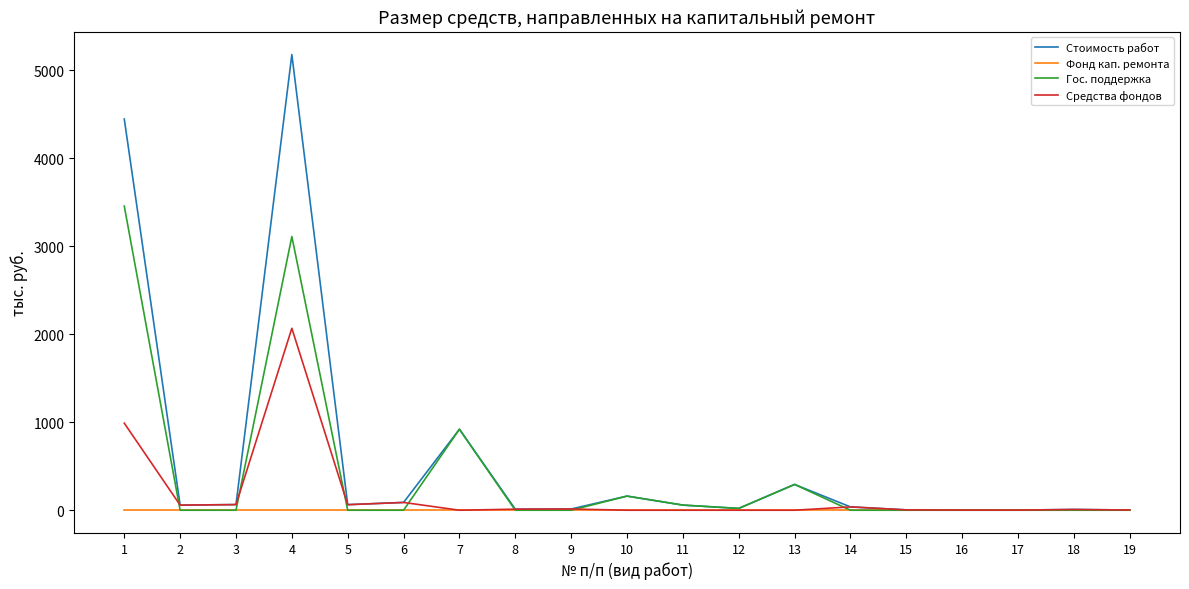

The value of Фонд кап. ремонта at 7 is 0.0. True or false?

True